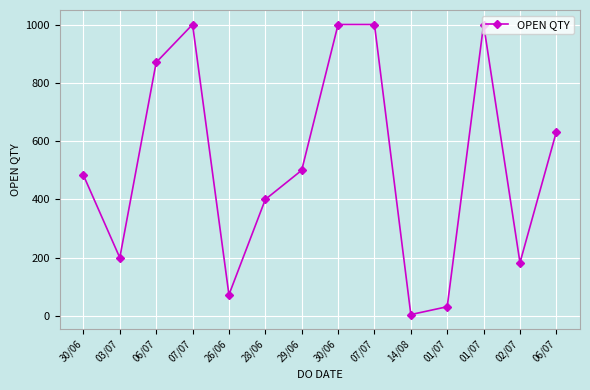

How many lines are shown in the chart?

1